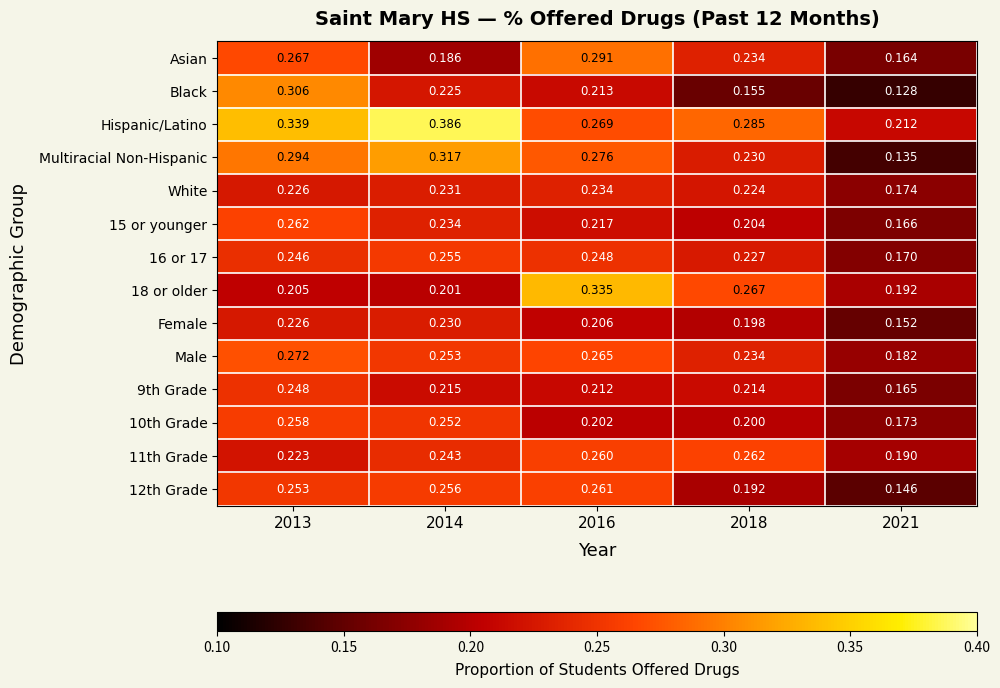

At which category is the sum across all series the highest?

2013